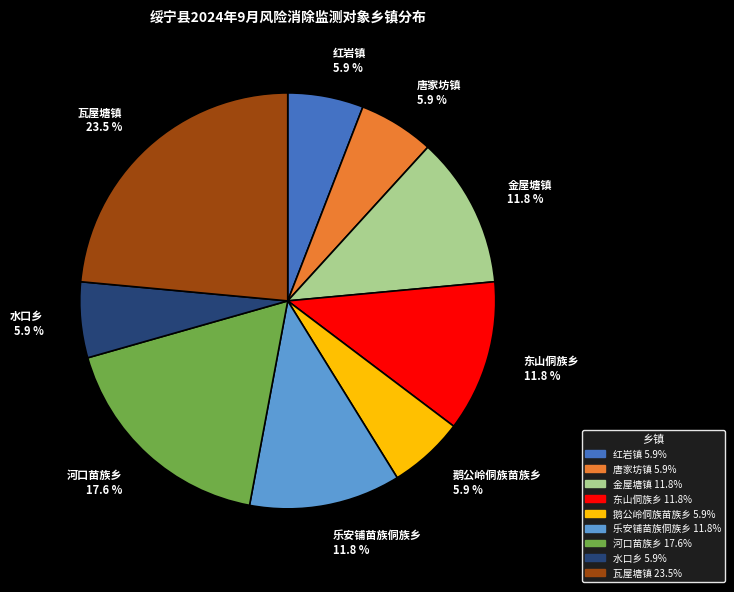

Approximately how many times larger is the value at 鹅公岭侗族苗族乡 compared to 水口乡?

1.0